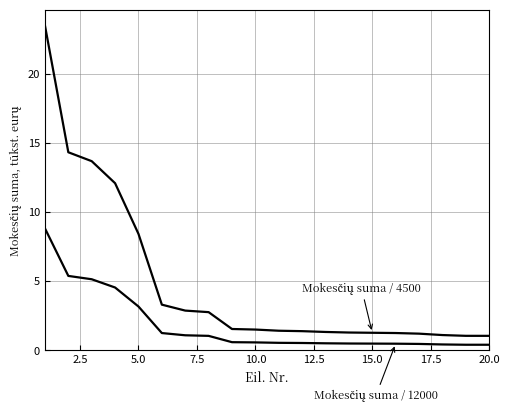

Reading left to right, extract all data points from this chart.

Mokesčių suma / 4500: 23.5	14.3	13.7	12.1	8.4	3.3	2.9	2.7	1.5	1.5	1.4	1.4	1.3	1.3	1.3	1.2	1.2	1.1	1.0	1.0
Mokesčių suma / 12000: 8.8	5.4	5.1	4.5	3.2	1.2	1.1	1.0	0.6	0.6	0.5	0.5	0.5	0.5	0.5	0.5	0.4	0.4	0.4	0.4